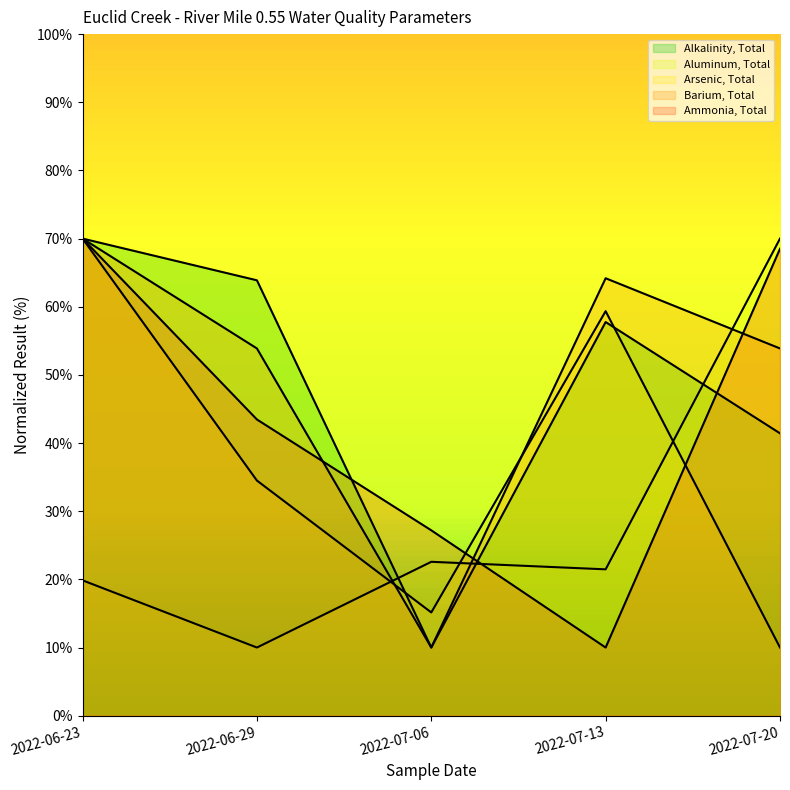

Where does the Arsenic, Total series first go above 34?

2022-06-23